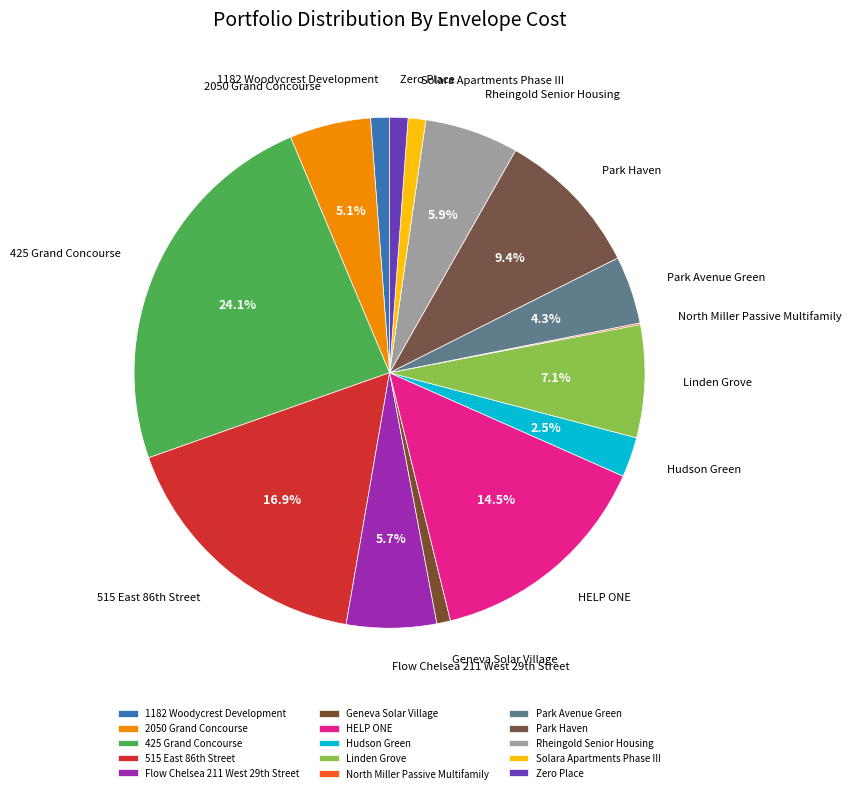

What percentage is NOT represented by Park Haven?

90.6%